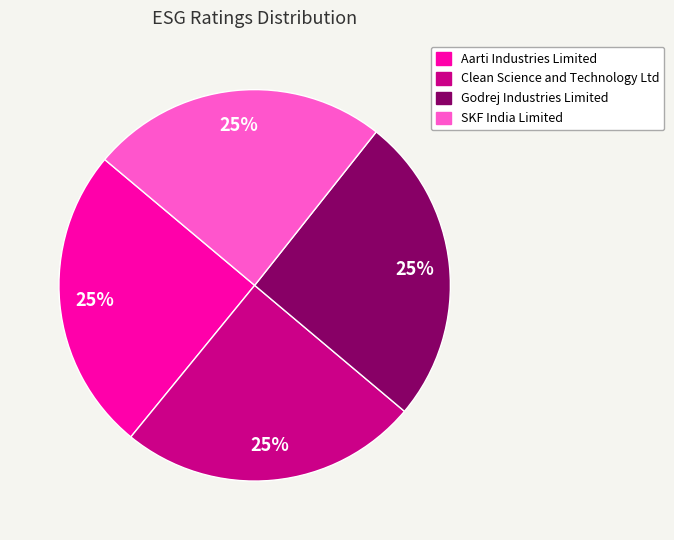

What percentage is the Clean Science and Technology Ltd slice, to the nearest percent?

25%